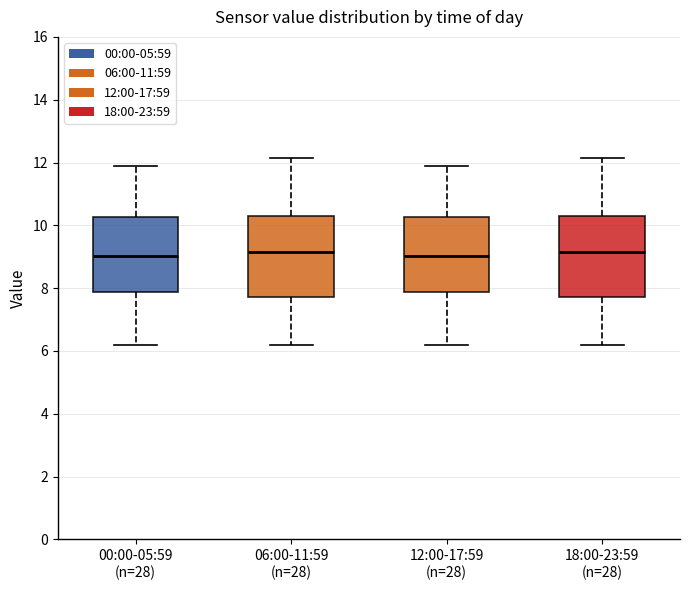

Reading left to right, transcribe this box plot: for each box, give where its median line is, the range the box spans, and where its two whiskers end, as read against the y-axis. The values are not printed on the chart, so give them approximately, as read against the axis.

00:00-05:59 (n=28): median 9.0, box 7.8 to 10.2, whiskers 6.2 to 11.8
06:00-11:59 (n=28): median 9.2, box 7.8 to 10.4, whiskers 6.2 to 12.2
12:00-17:59 (n=28): median 9.0, box 7.8 to 10.2, whiskers 6.2 to 11.8
18:00-23:59 (n=28): median 9.2, box 7.8 to 10.4, whiskers 6.2 to 12.2